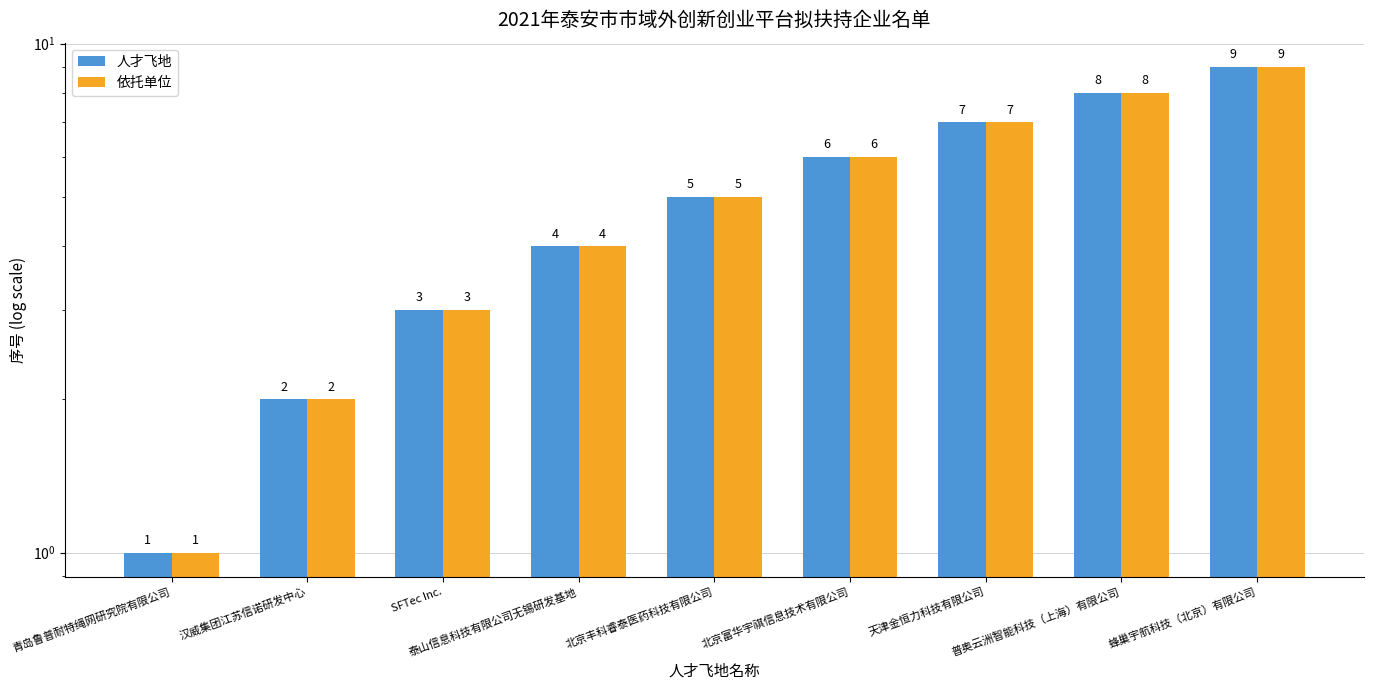

Reading left to right, extract all data points from this chart.

人才飞地: 青岛鲁普耐特绳网研究院有限公司=1	汉威集团江苏信诺研发中心=2	SFTec Inc.=3	泰山信息科技有限公司无锡研发基地=4	北京丰科睿泰医药科技有限公司=5	北京富华宇祺信息技术有限公司=6	天津金恒力科技有限公司=7	普奥云洲智能科技（上海）有限公司=8	蜂巢宇航科技（北京）有限公司=9
依托单位: 青岛鲁普耐特绳网研究院有限公司=1	汉威集团江苏信诺研发中心=2	SFTec Inc.=3	泰山信息科技有限公司无锡研发基地=4	北京丰科睿泰医药科技有限公司=5	北京富华宇祺信息技术有限公司=6	天津金恒力科技有限公司=7	普奥云洲智能科技（上海）有限公司=8	蜂巢宇航科技（北京）有限公司=9